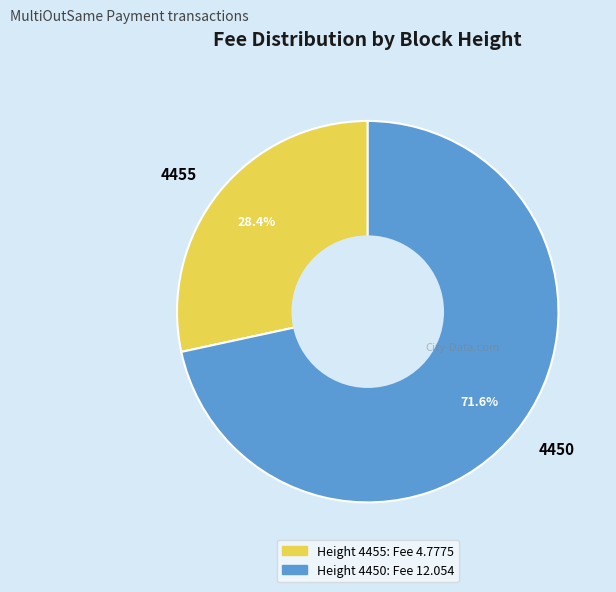

Which has a higher value, 4450 or 4455?

4450